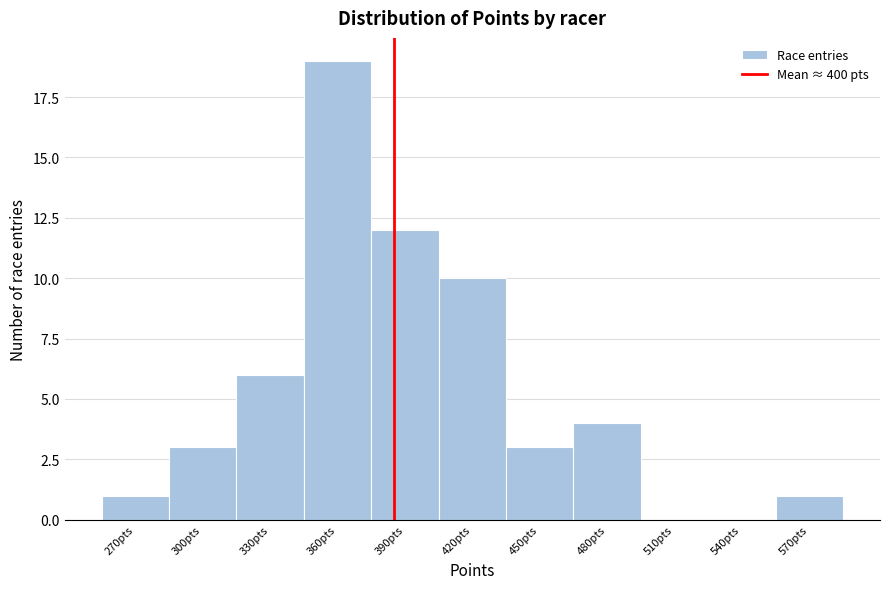

Reading right to left, list all the values displayed in this chart.

570pts=1	540pts=0	510pts=0	480pts=4	450pts=3	420pts=10	390pts=12	360pts=19	330pts=6	300pts=3	270pts=1